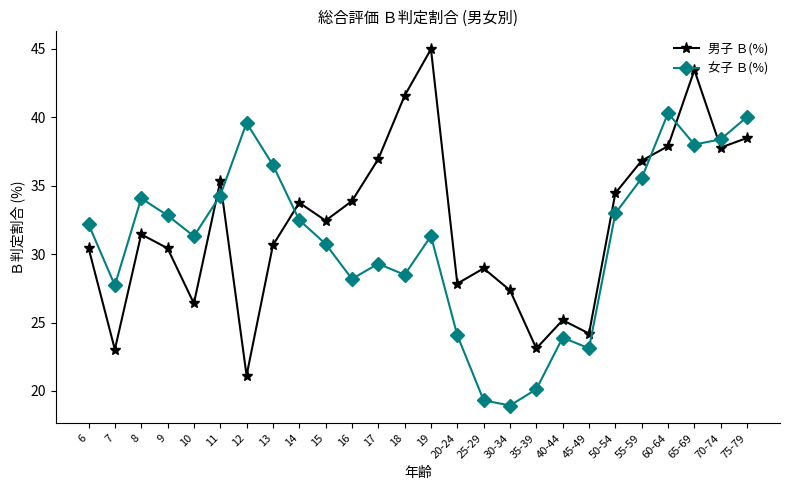

What is the difference between the highest and lowest values at 50-54?

1.5